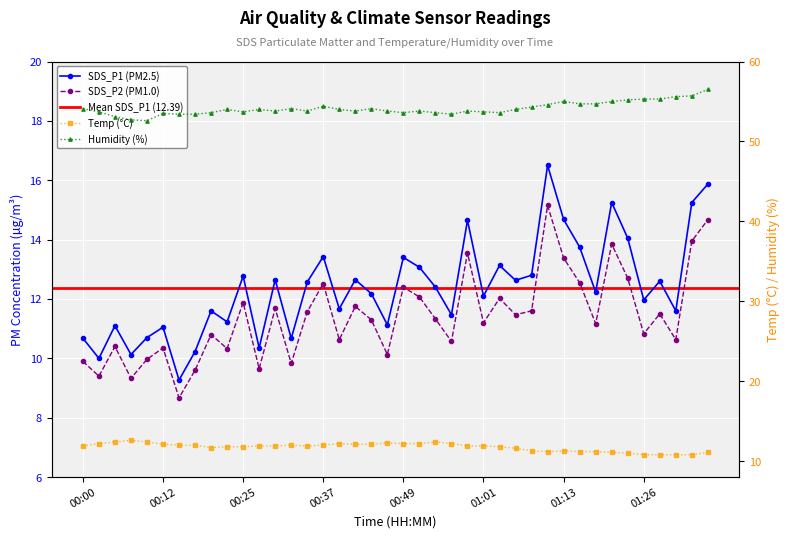

Reading left to right, what are all the values shown in this chart?

Temp: 11.9	12.2	12.4	12.6	12.4	12.1	12.0	12.0	11.7	11.8	11.8	11.9	11.9	12.0	11.9	12.0	12.2	12.1	12.1	12.3	12.2	12.2	12.4	12.2	11.9	11.9	11.8	11.6	11.3	11.2	11.3	11.2	11.2	11.1	11.0	10.8	10.8	10.8	10.8	11.1
Humidity: 54.1	53.7	53.1	52.7	52.6	53.5	53.4	53.4	53.6	54.0	53.7	54.0	53.8	54.1	53.8	54.4	54.0	53.8	54.1	53.8	53.6	53.8	53.6	53.4	53.8	53.7	53.6	54.0	54.3	54.6	55.0	54.7	54.7	55.0	55.2	55.3	55.3	55.6	55.7	56.5
SDS_P1: 10.7	10.0	11.1	10.1	10.7	11.1	9.3	10.2	11.6	11.2	12.8	10.3	12.7	10.7	12.6	13.4	11.7	12.7	12.2	11.1	13.4	13.1	12.4	11.5	14.7	12.1	13.1	12.6	12.8	16.5	14.7	13.8	12.2	15.2	14.1	12.0	12.6	11.6	15.2	15.9
SDS_P2: 9.9	9.4	10.4	9.3	10.0	10.3	8.7	9.6	10.8	10.3	11.9	9.7	11.7	9.8	11.6	12.5	10.6	11.8	11.3	10.1	12.4	12.1	11.3	10.6	13.6	11.2	12.0	11.5	11.6	15.2	13.4	12.6	11.2	13.8	12.7	10.8	11.5	10.6	13.9	14.7